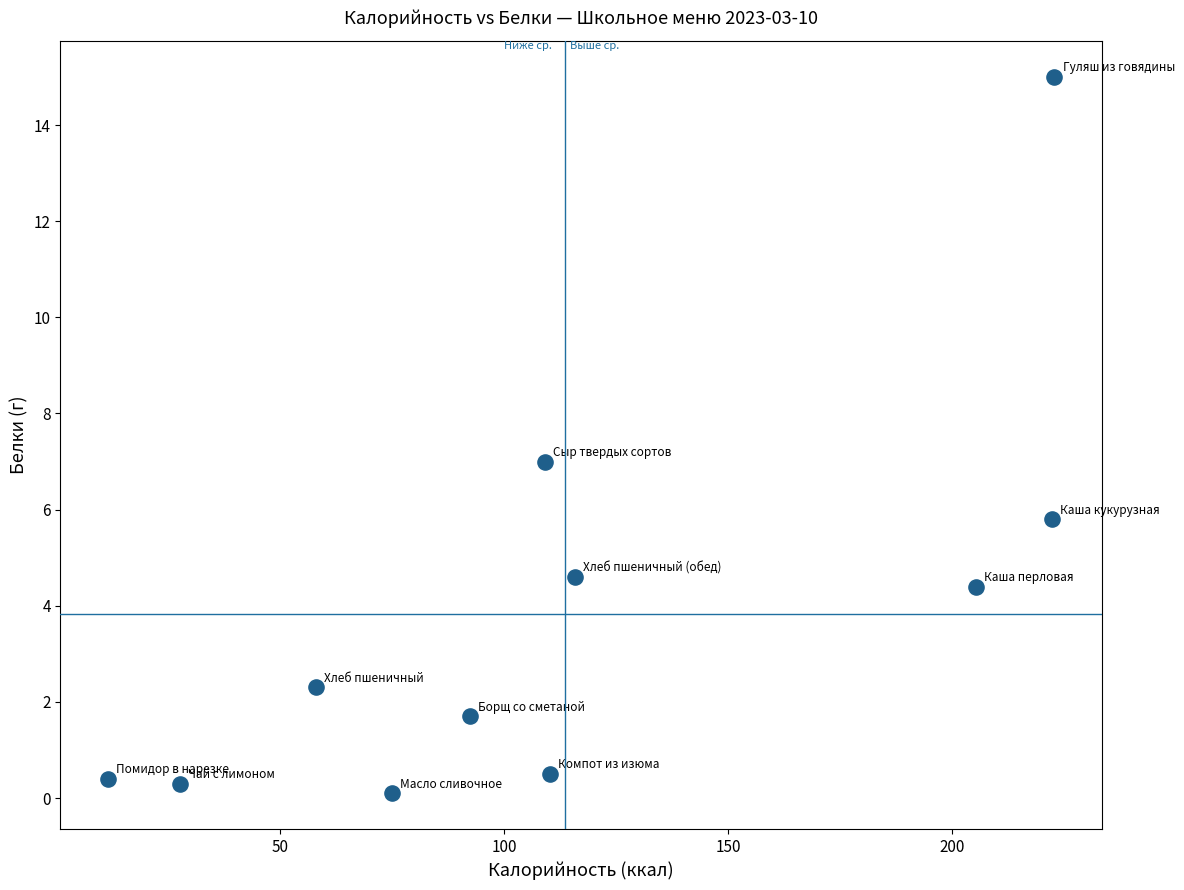

What is the average X value?

113.6